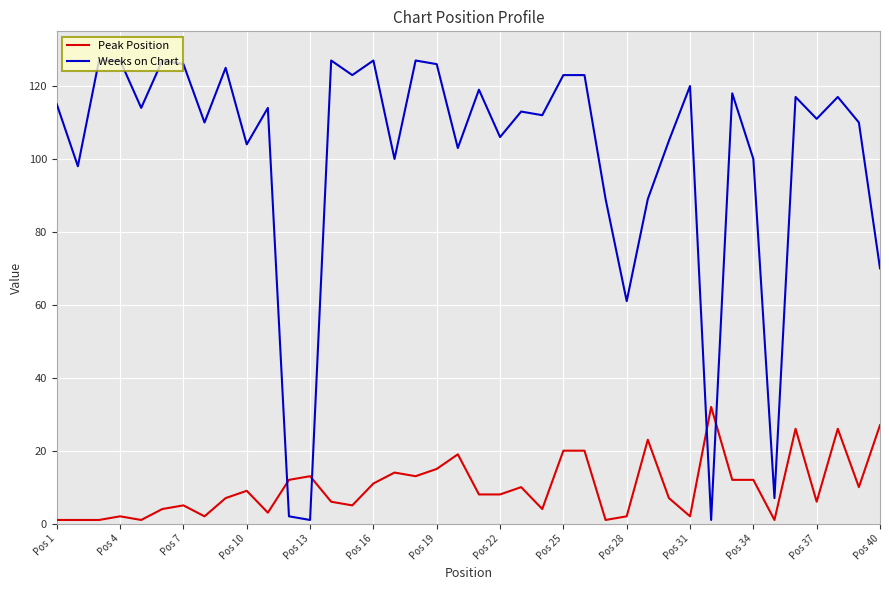

How many intersections are there between Weeks on Chart and Peak Position?

4